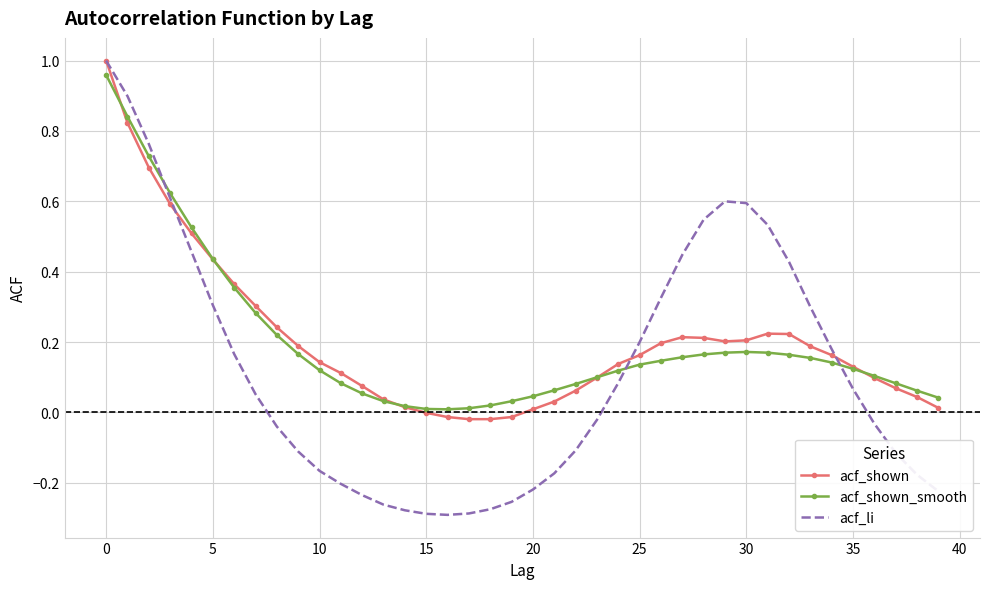

How many values in the acf_li series exceed 0?

20